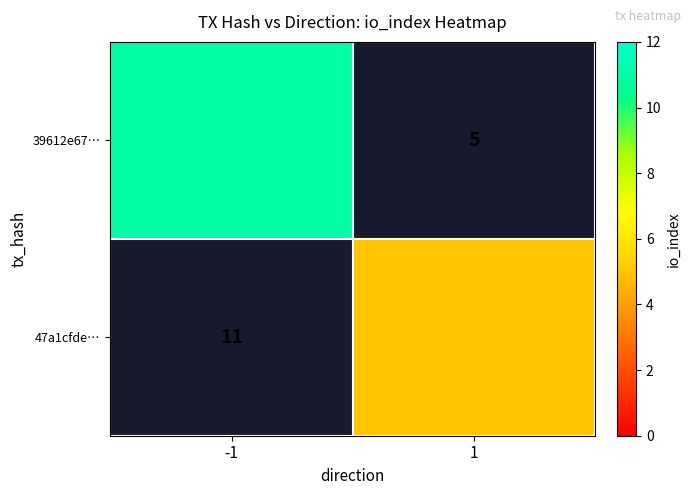

List the labels in order of 47a1cfde… value, largest first.

-1, 1